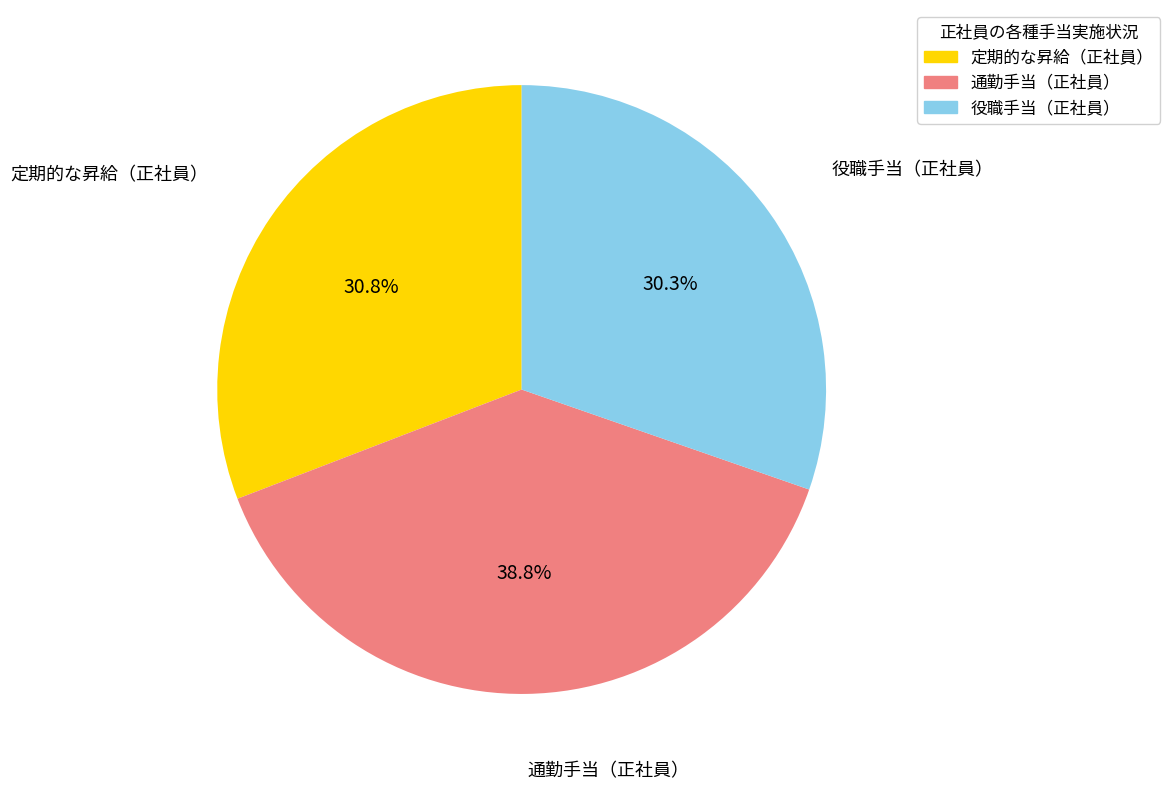

What is the ratio of the value at 役職手当（正社員） to the value at 定期的な昇給（正社員）?

1.0